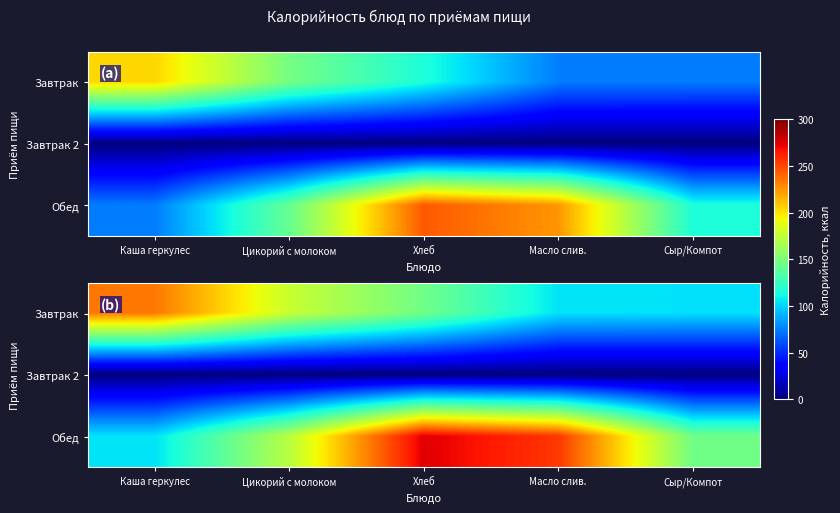

True or false: Обед has a value of 58.3 at Каша геркулес.

False